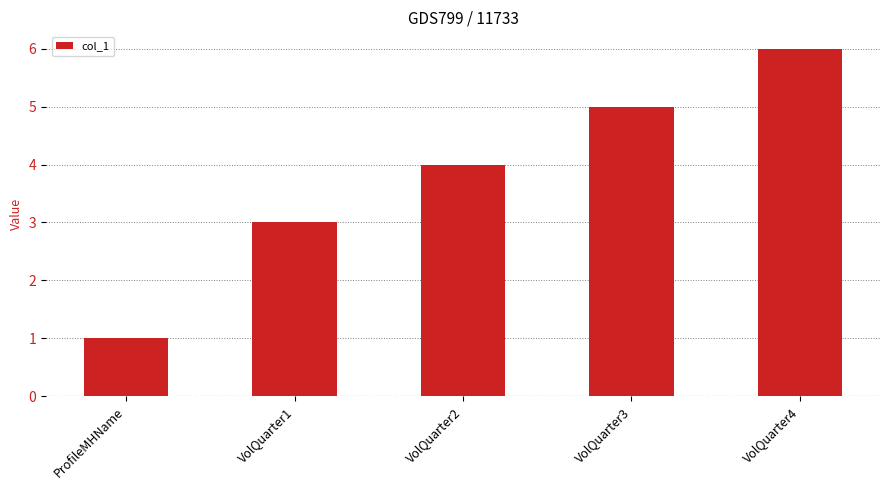

What is the difference between the values at VolQuarter1 and VolQuarter2?

1